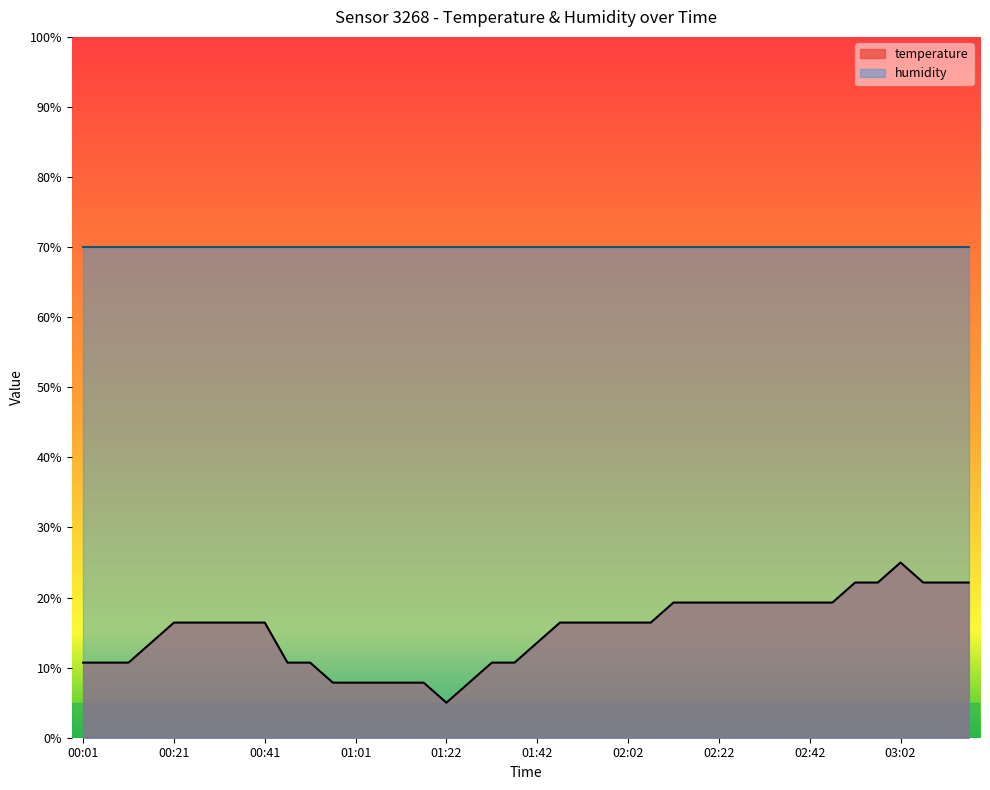

How many points are higher than both their immediate neighbors (excluding endpoints)?

1